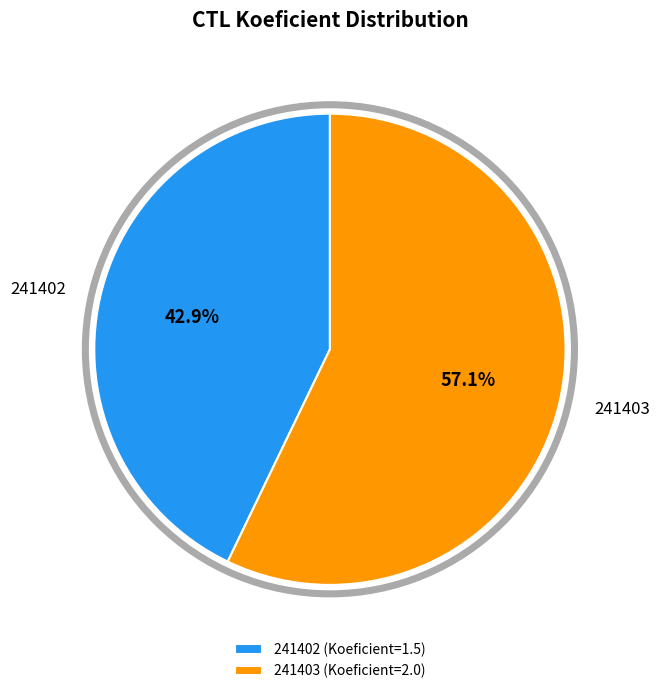

How many segments does this pie chart have?

2